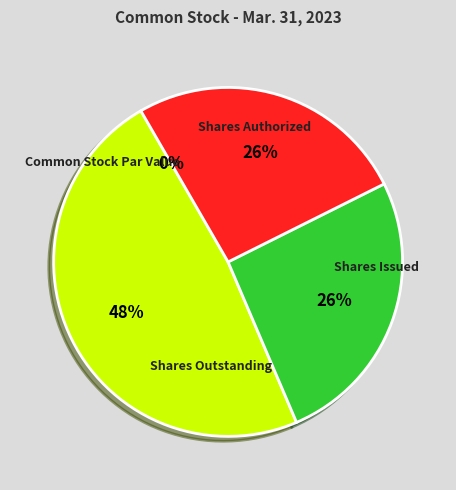

What is the smallest slice in the pie chart?

Common Stock Par Value